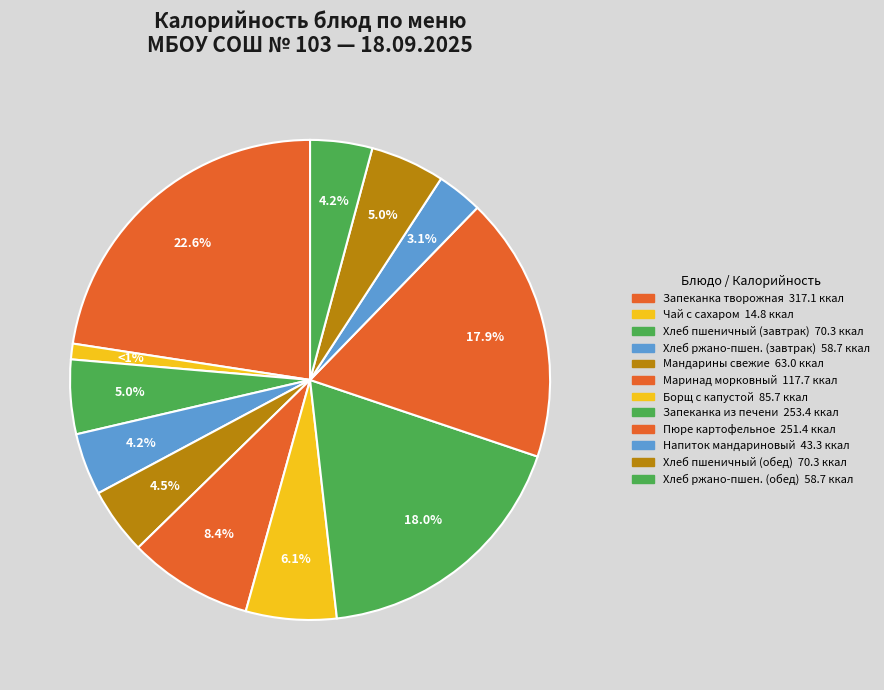

Rank the categories by value from highest to lowest.

Запеканка из творога с соусом из кураги, Запеканка из печени с рисом, Пюре картофельное, Маринад морковный, Борщ с капустой и картофелем со сметаной, Хлеб пшеничный (завтрак), Хлеб пшеничный (обед), Мандарины свежие, Хлеб ржано-пшеничный (завтрак), Хлеб ржано-пшеничный (обед), Напиток мандариновый, Чай с сахаром